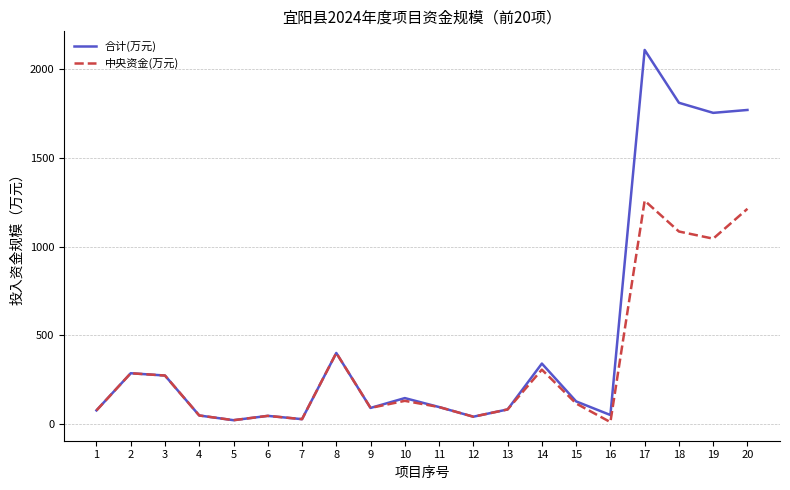

What is the sum of all 中央资金(万元) values?

6644.3